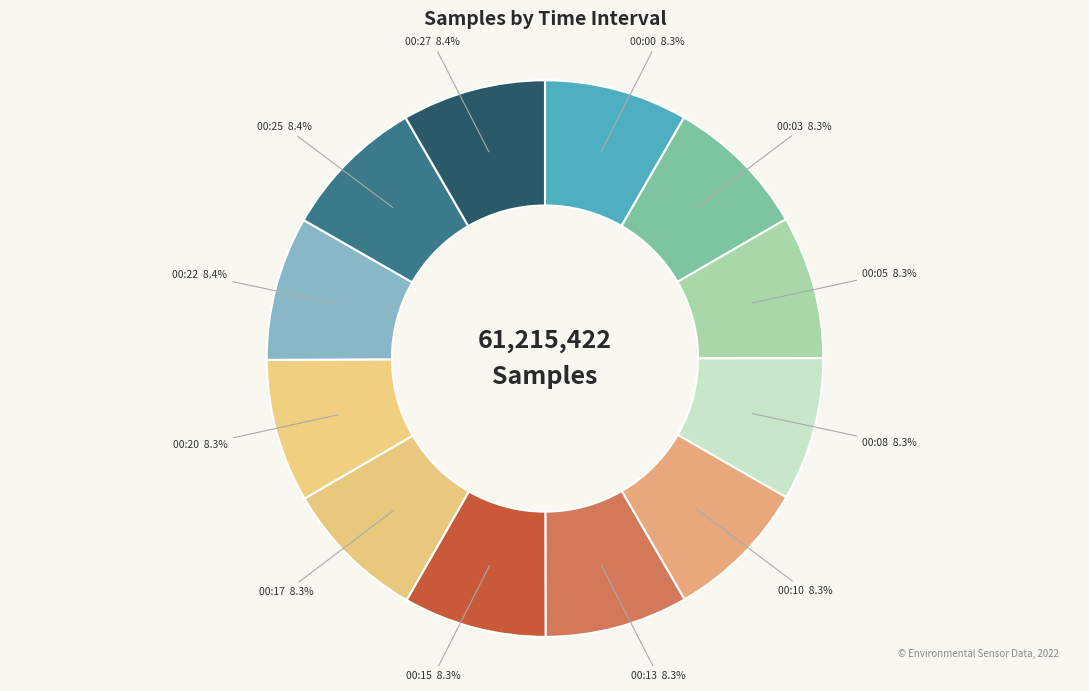

How many slices are in this pie chart?

12